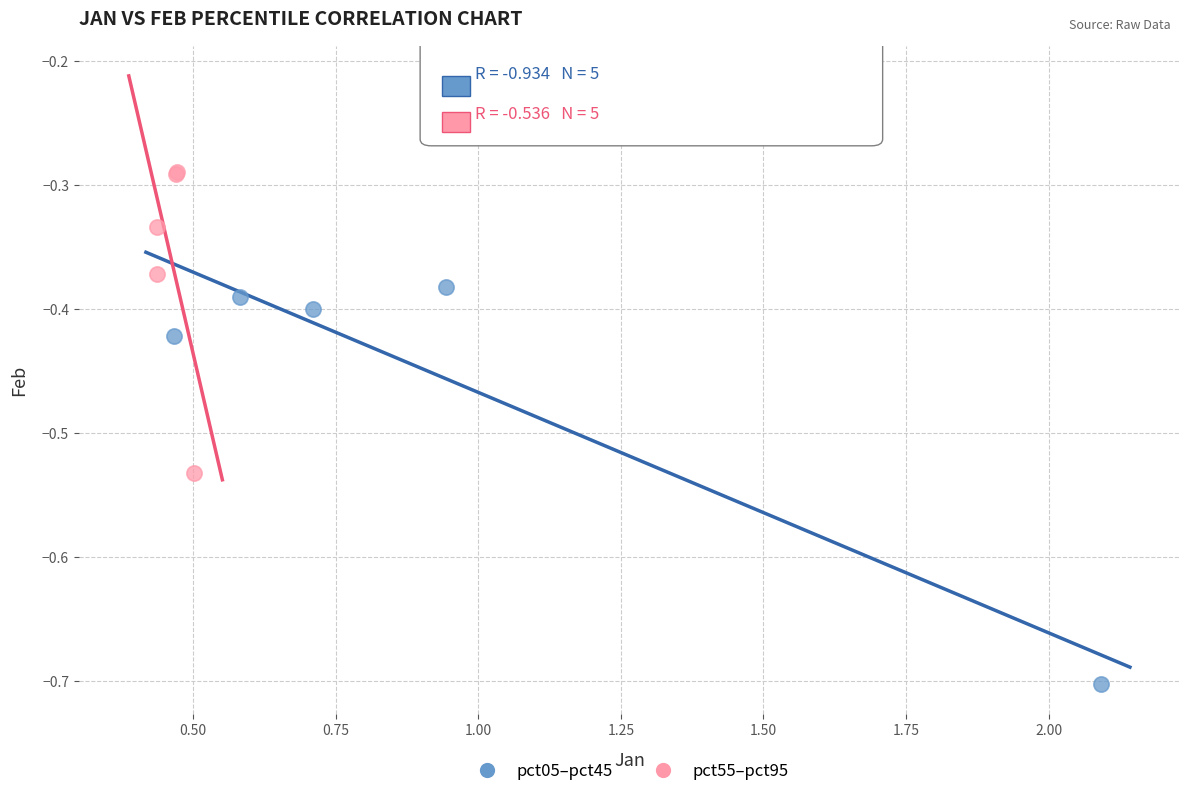

Which series reaches the maximum Y coordinate?

pct55–pct95